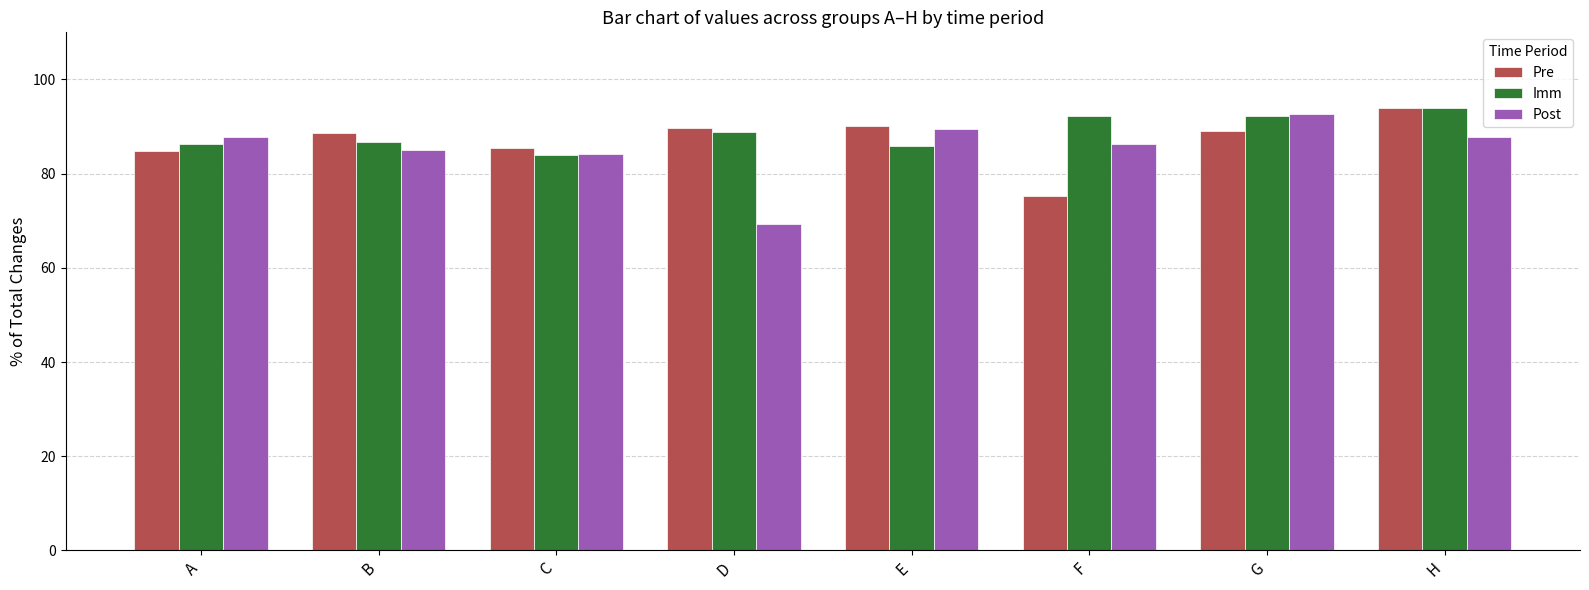

Read the Imm value at C.

84.0